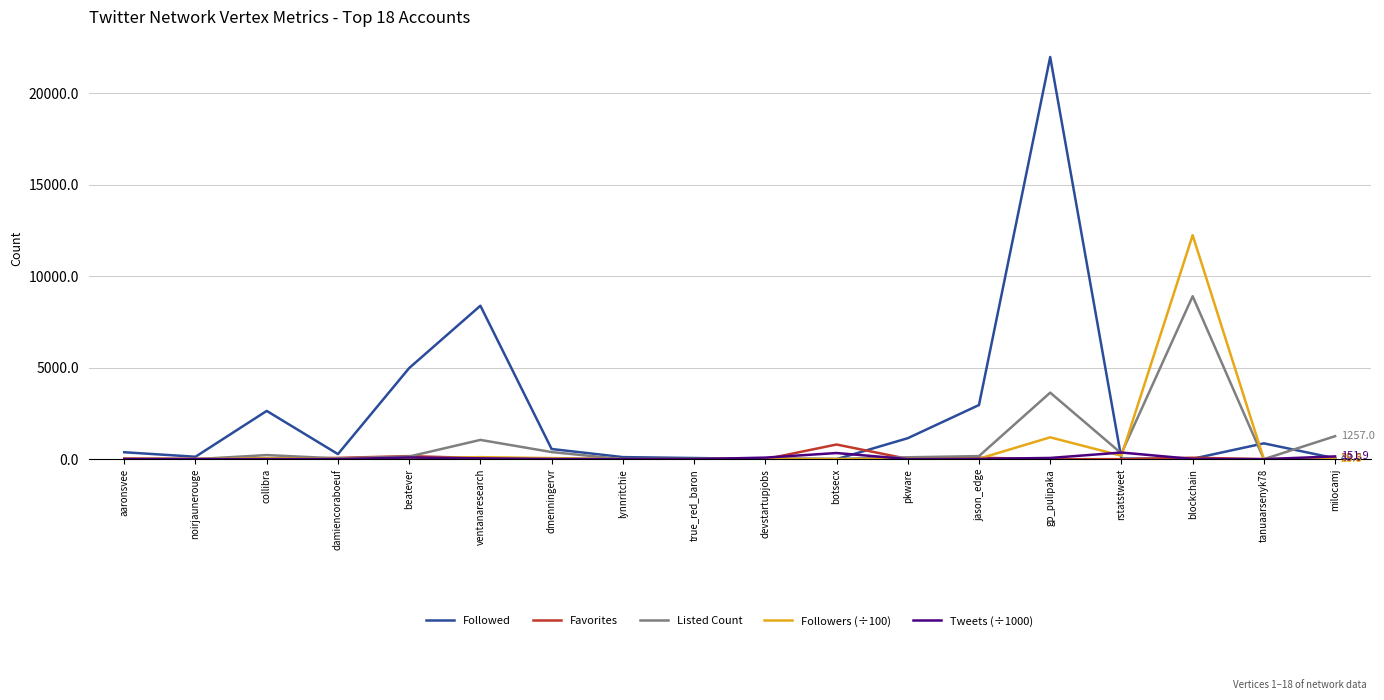

How many values in the Tweets (÷1000) series exceed 11?

9